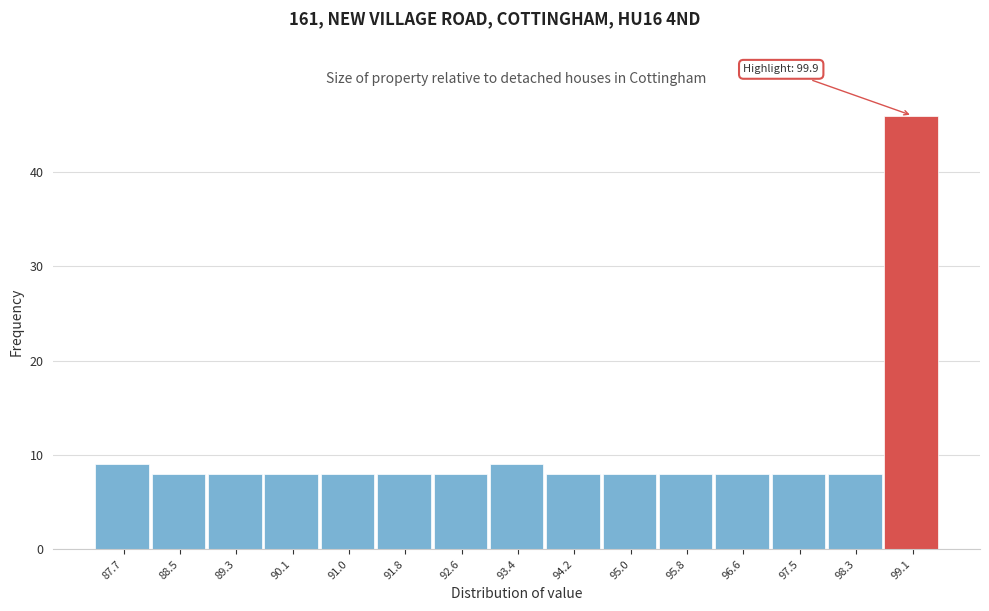

Reading right to left, what are all the values shown in this chart?

99.1=46	98.3=8	97.5=8	96.6=8	95.8=8	95.0=8	94.2=8	93.4=9	92.6=8	91.8=8	91.0=8	90.1=8	89.3=8	88.5=8	87.7=9